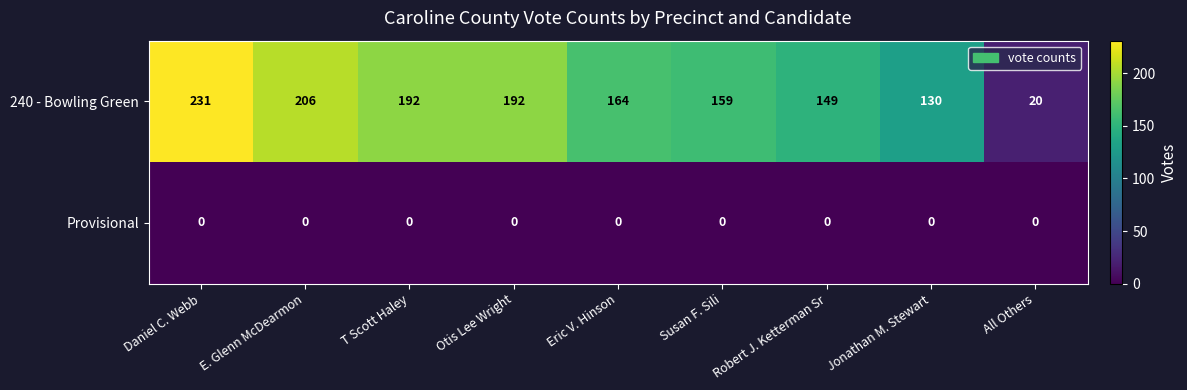

At how many categories does at least one series exceed 12?

9